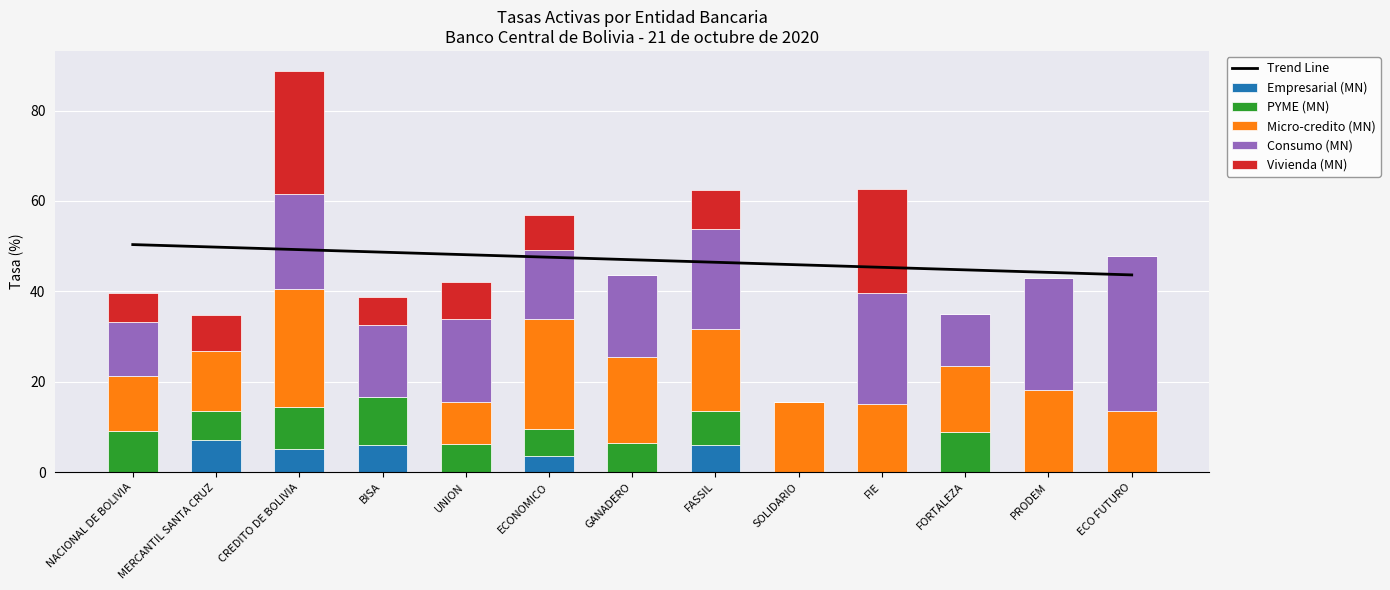

Rank the series at ECO FUTURO from highest to lowest value.

Trend Line, Consumo (MN), Micro-credito (MN), Empresarial (MN), PYME (MN), Vivienda (MN)